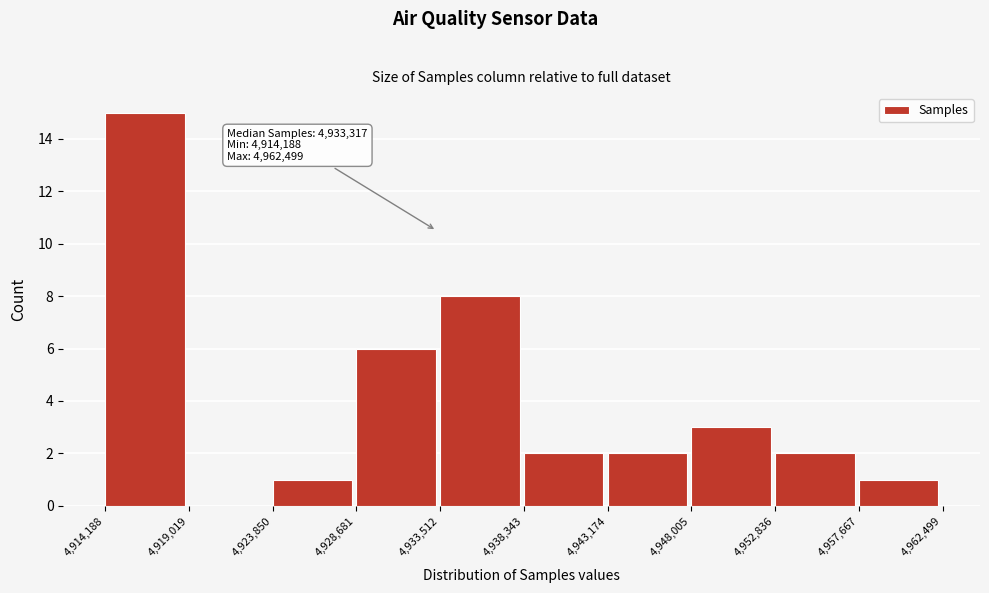

Over which range of the x-axis is the bar tallest?

4,914,188 to 4,919,019